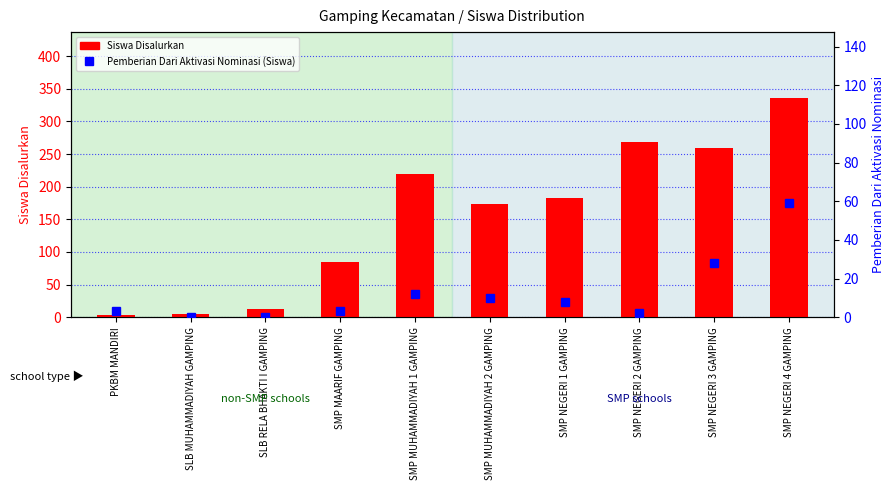

What is the difference between the maximum and second lowest values in the Siswa Disalurkan series?

331